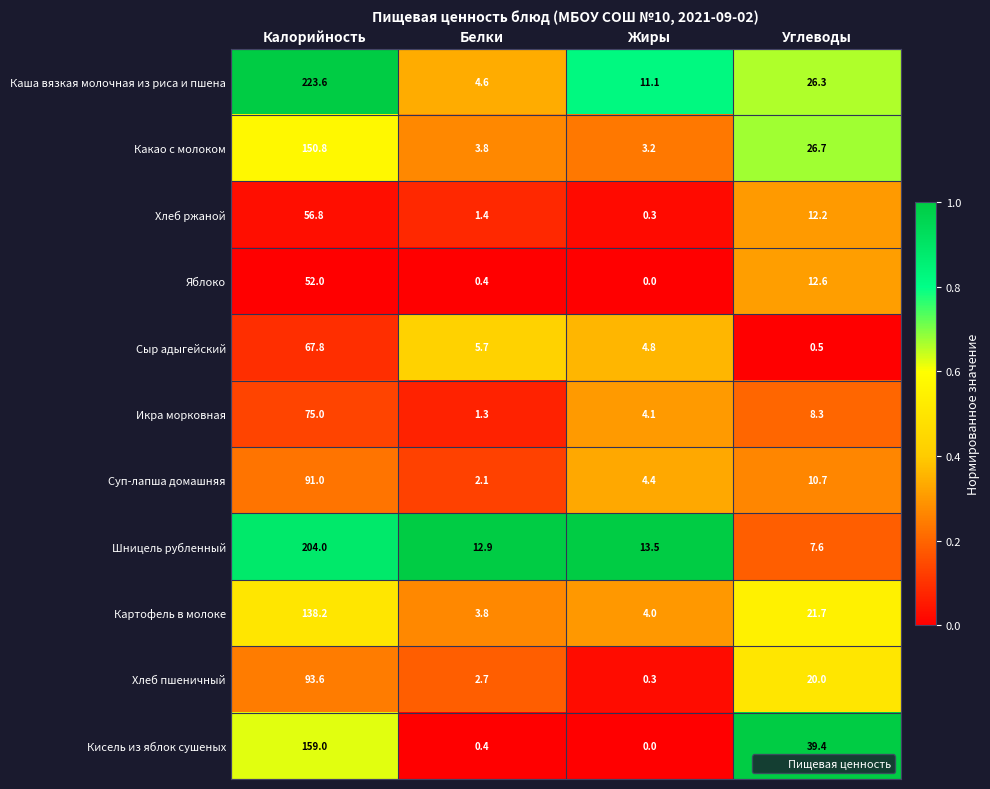

The Суп-лапша домашняя series shows 2.1 at Жиры. True or false?

False